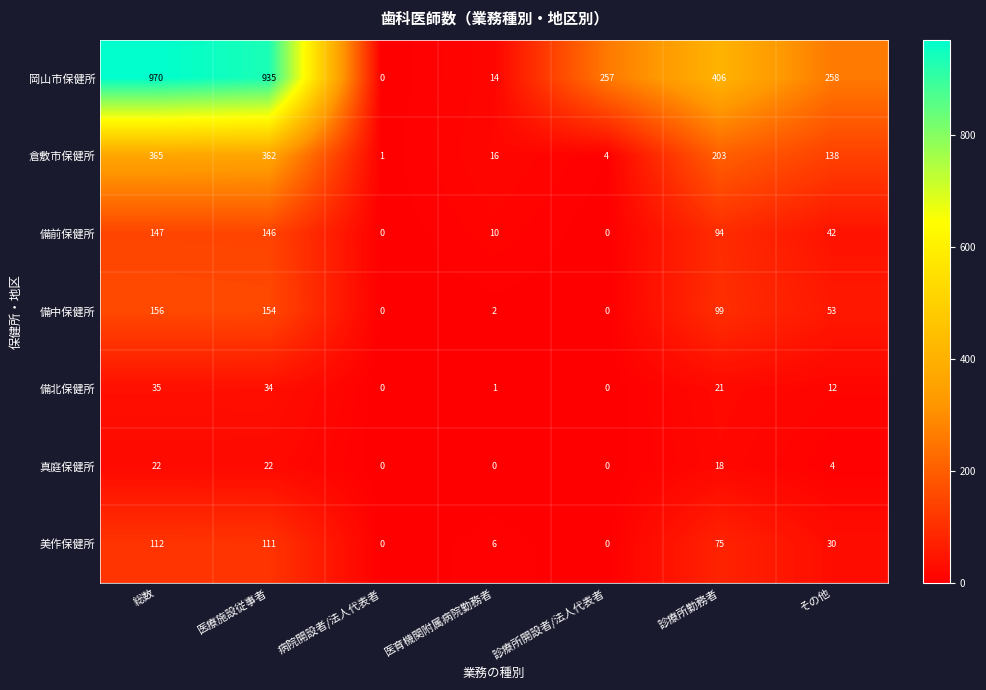

At which category is the sum across all series the highest?

総数